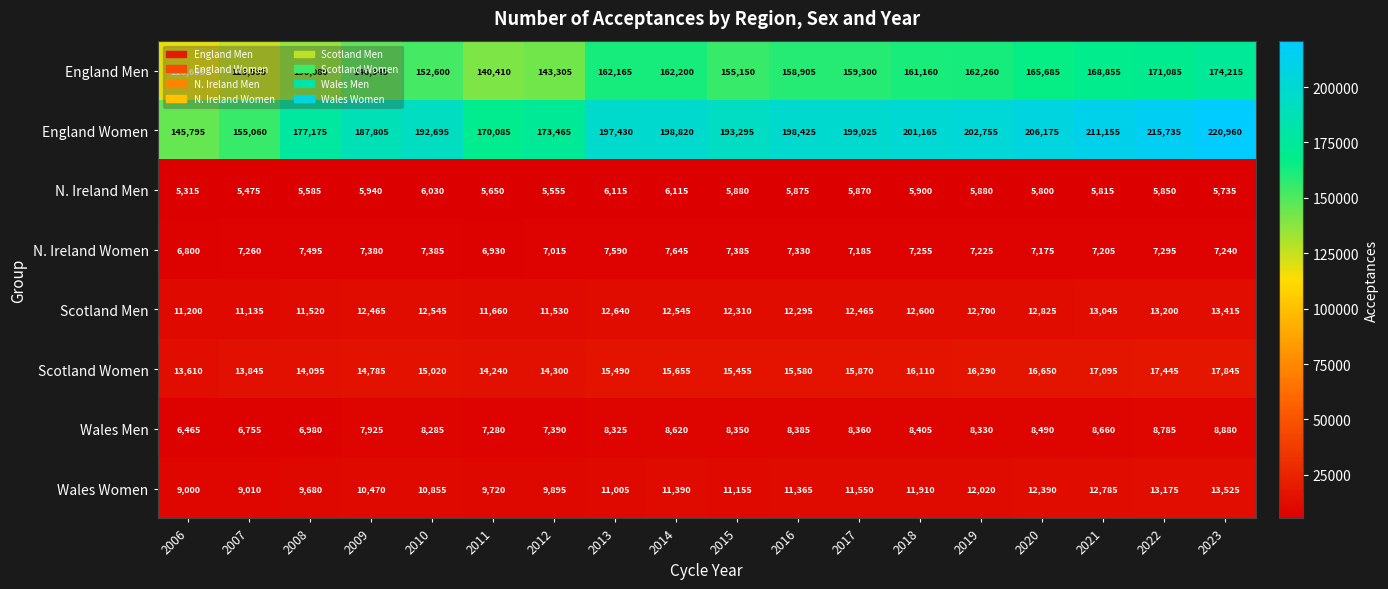

List the series in order of their peak value, lowest first.

N. Ireland Men, N. Ireland Women, Wales Men, Scotland Men, Wales Women, Scotland Women, England Men, England Women